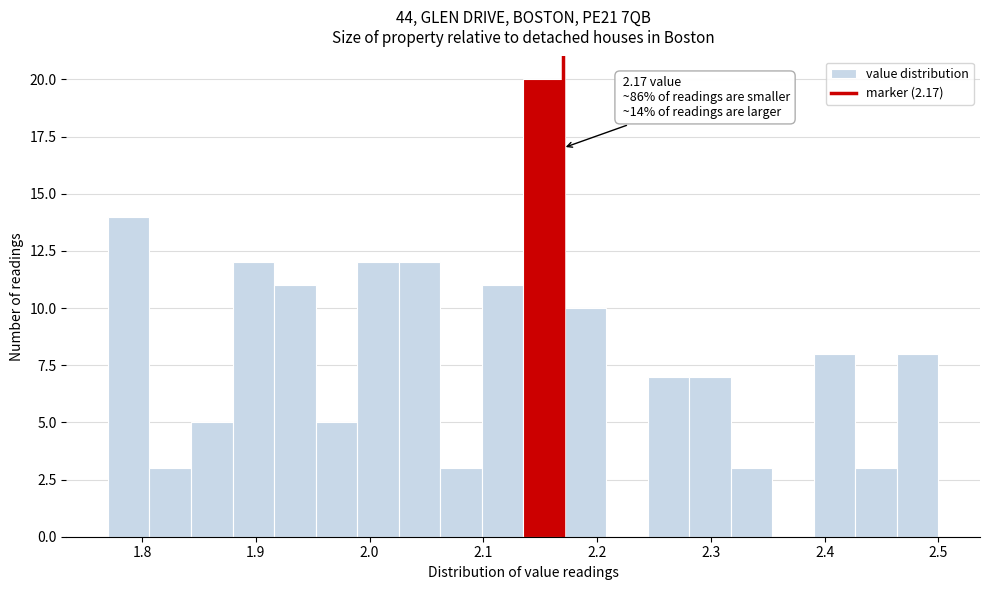

Around what value on the x-axis is the tallest bar? Give the approximate position of its centre, as read against the axis.

2.15